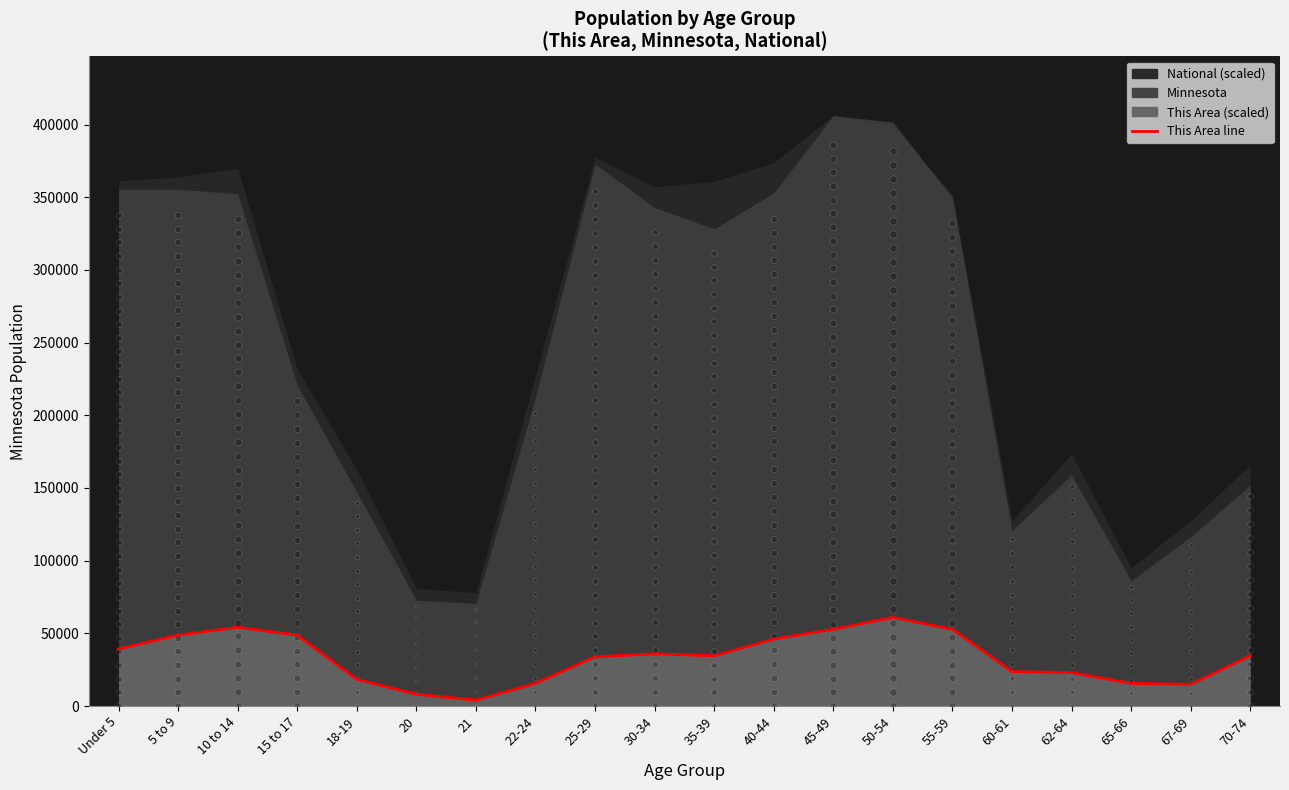

Between 5 to 9 and 70-74, which is larger?

5 to 9